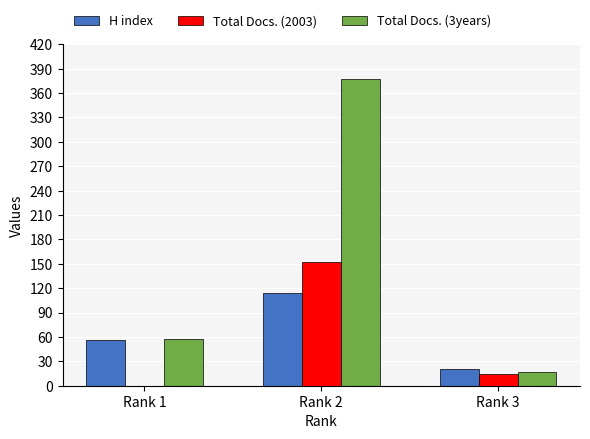

At which category is the sum across all series the highest?

Rank 2